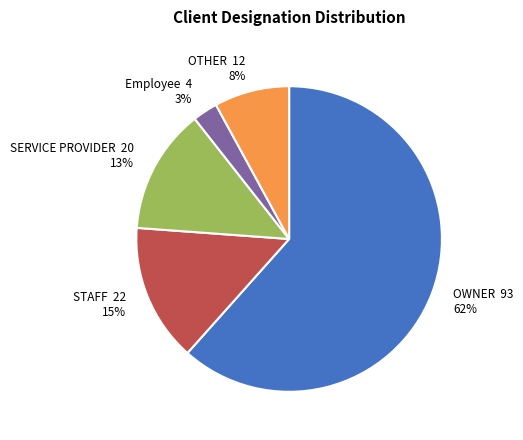

Approximately how many times larger is the value at SERVICE PROVIDER compared to STAFF?

0.9